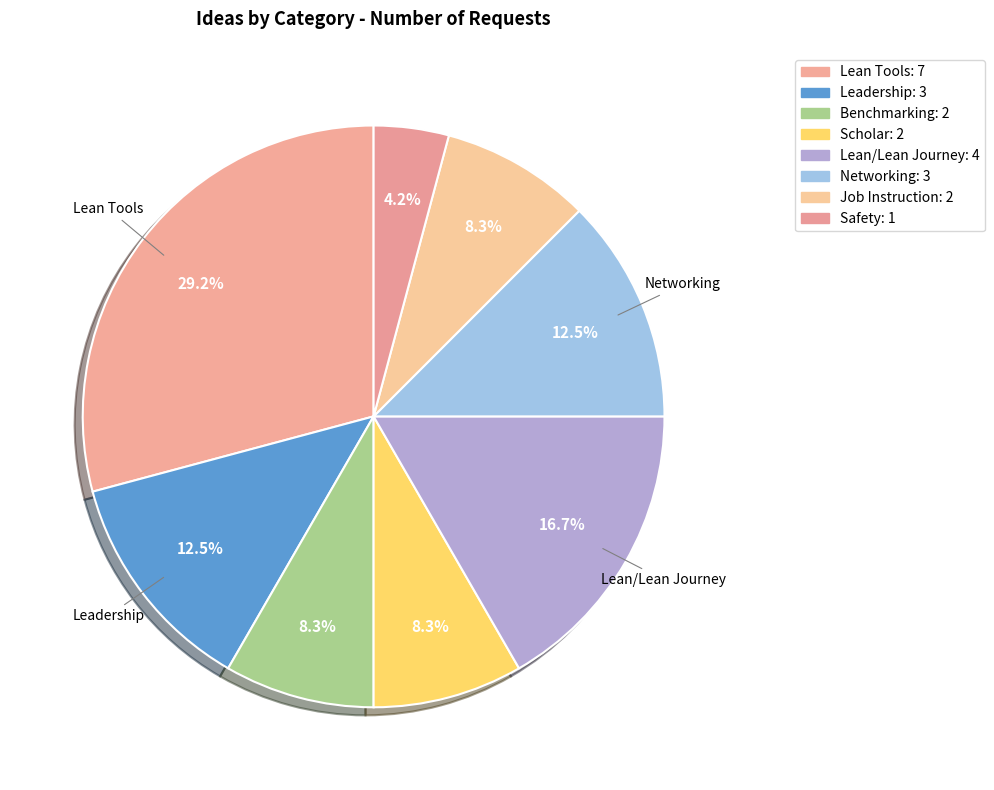

How many slices are in this pie chart?

8